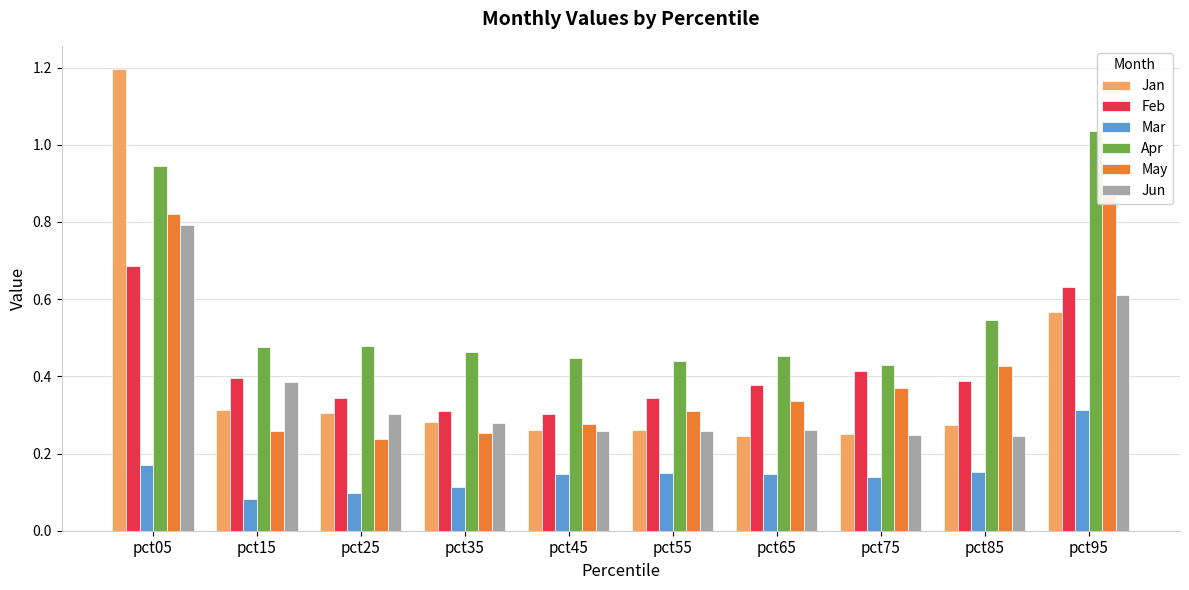

The value of Mar at pct45 is 0.2. True or false?

False